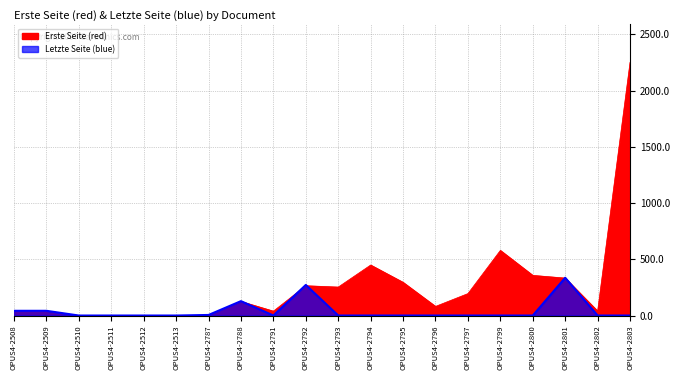

What is the value of the Erste Seite (red) point at the 8th from the left?

125